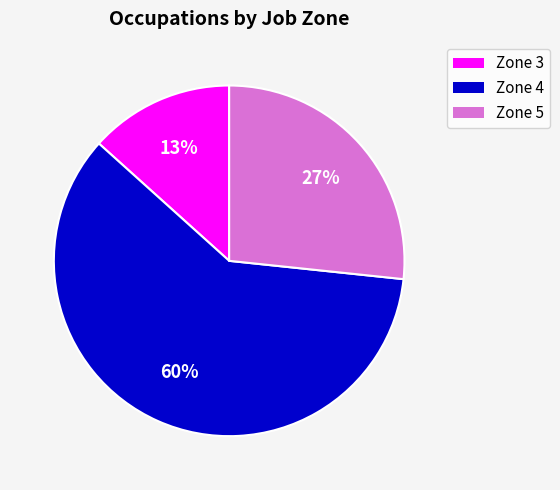

To the nearest percent, what is the average slice percentage?

33%